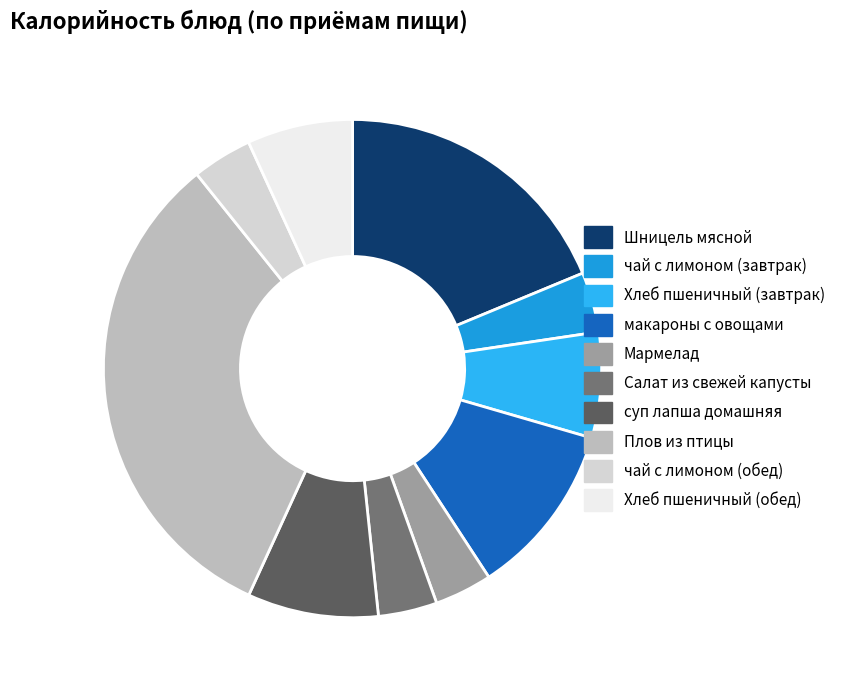

Does any single category account for the majority?

No